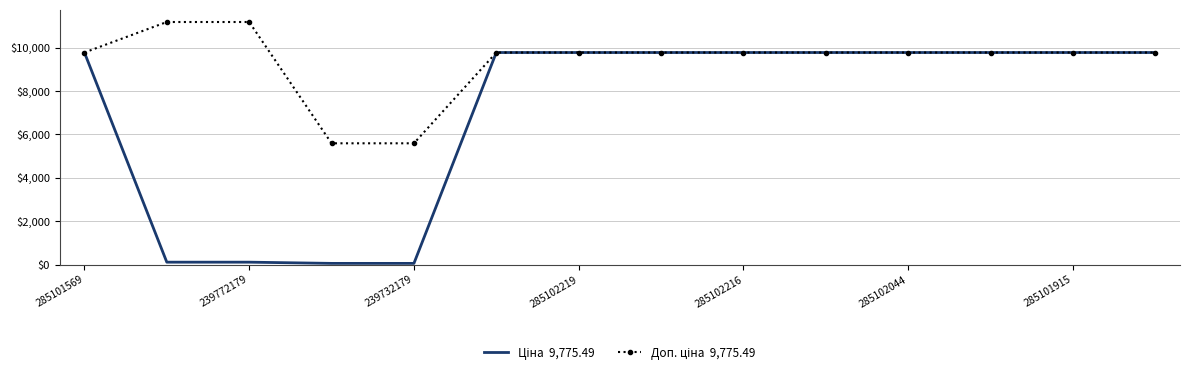

What is the maximum value shown in the chart?

11182.0